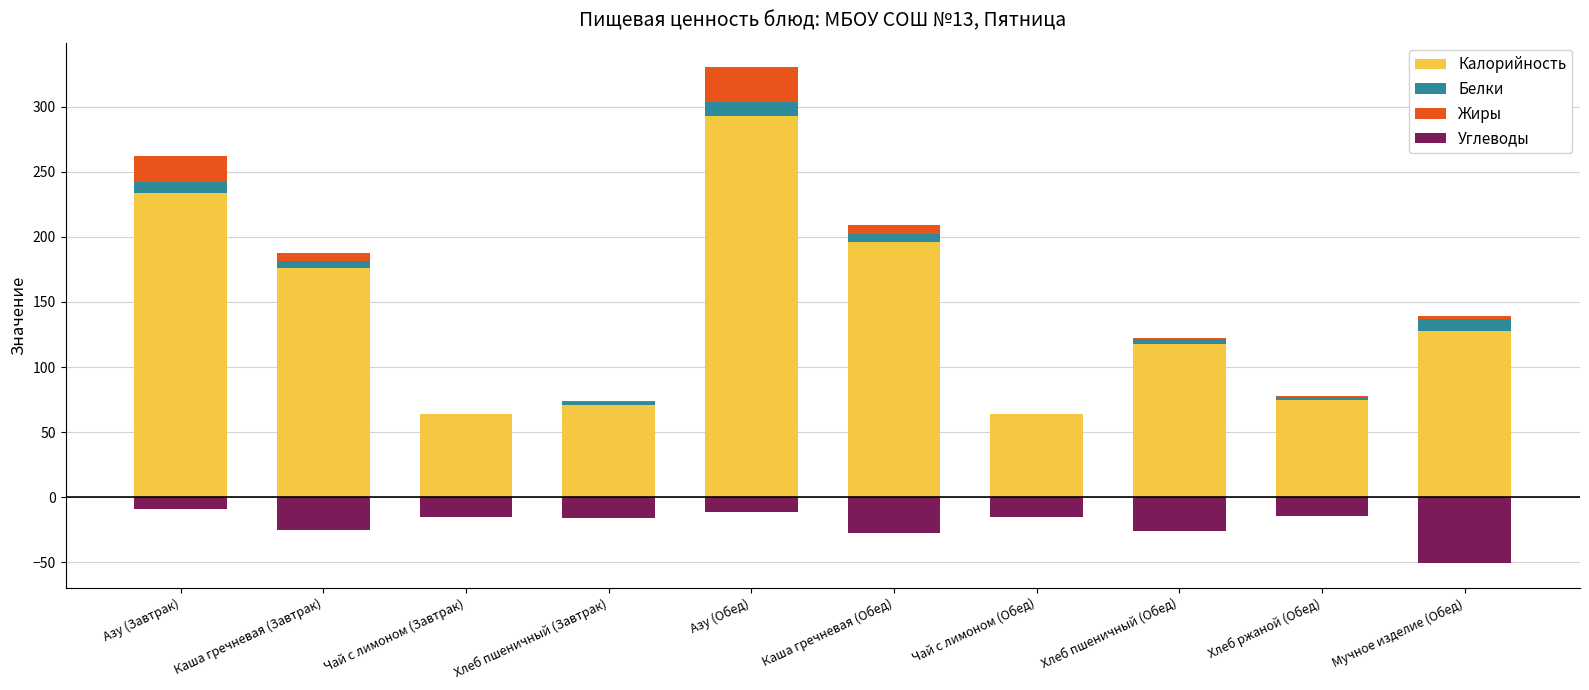

The Углеводы series shows -25.0 at Каша гречневая (Завтрак). True or false?

True